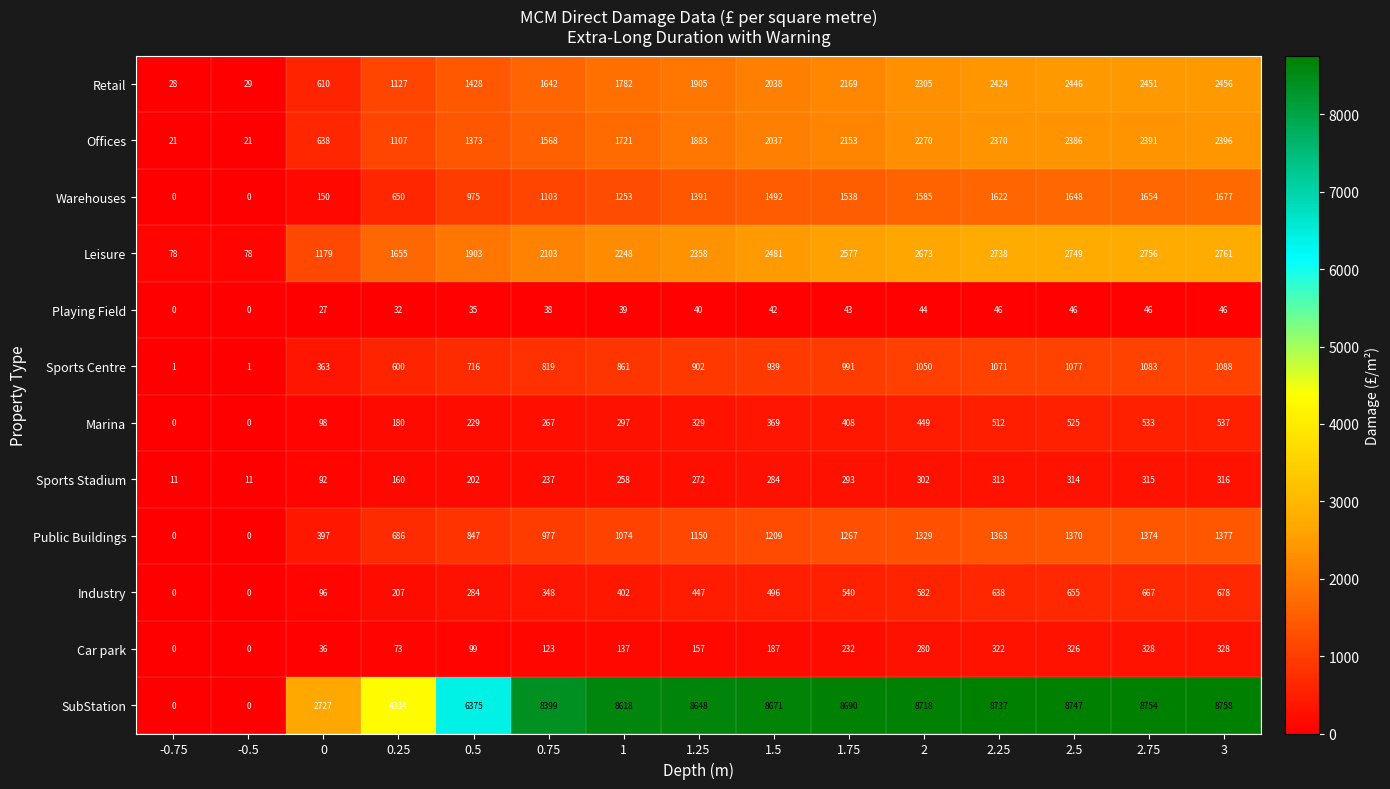

Count the number of data series in this chart.

12